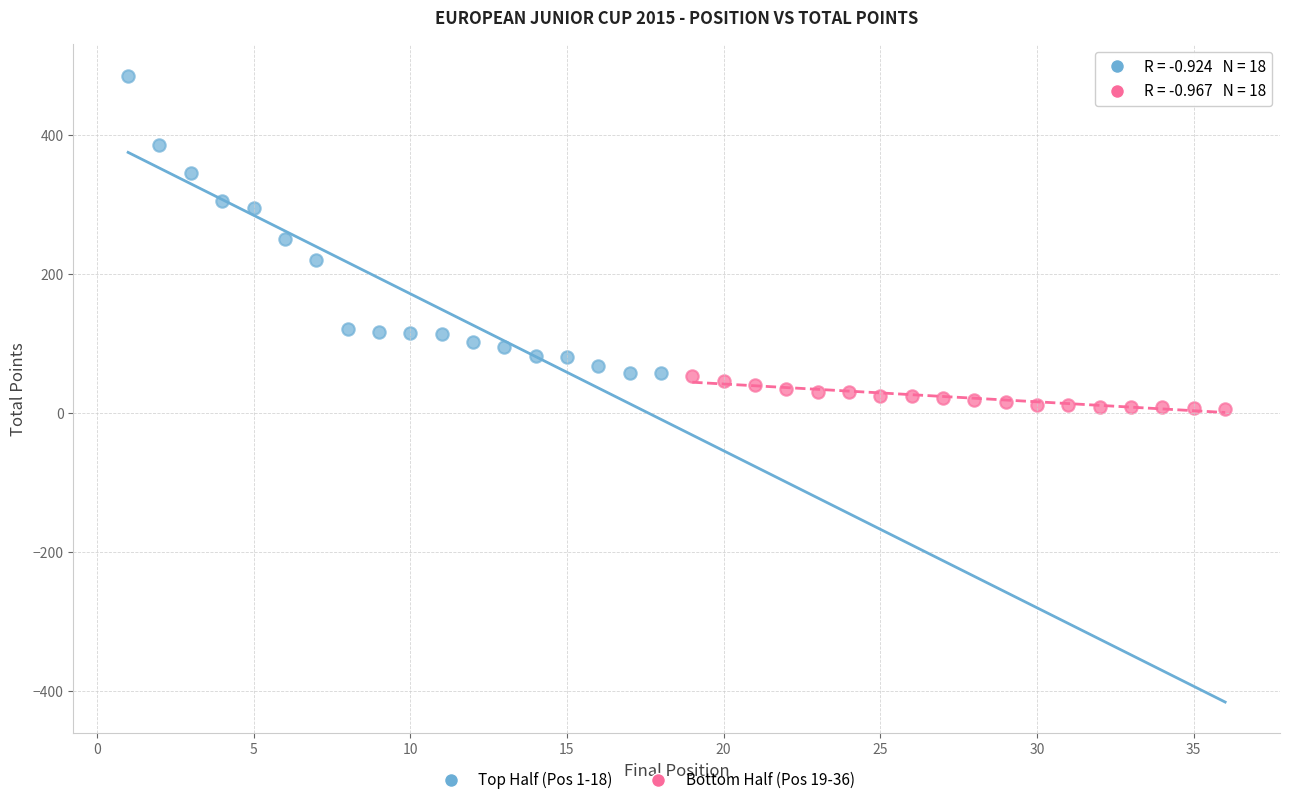

Which series has the largest Y range (max minus min)?

Top Half (Pos 1-18)